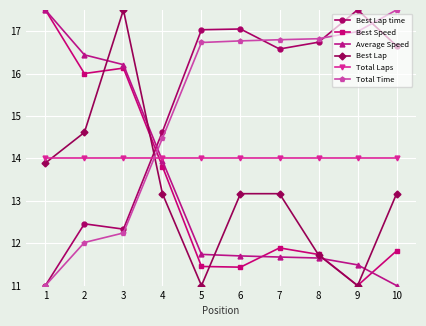

Rank the series at 10 from lowest to highest value.

Average Speed, Best Speed, Best Lap, Total Laps, Best Lap time, Total Time